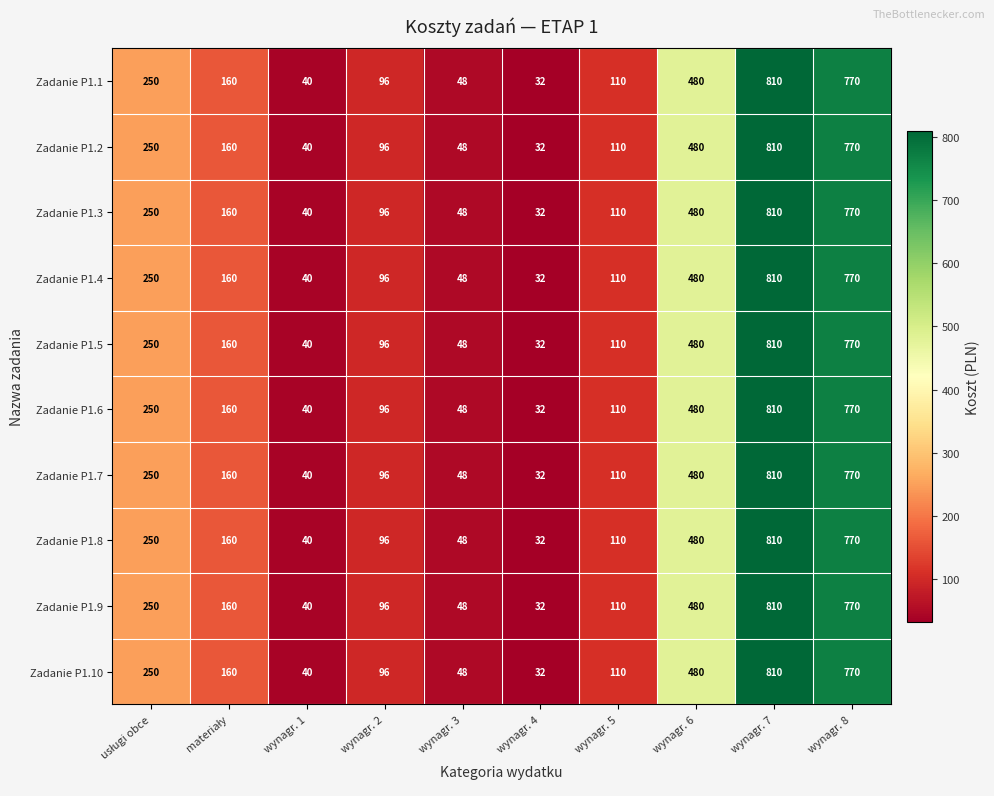

Which category has the highest value across all series?

wynagr. 7